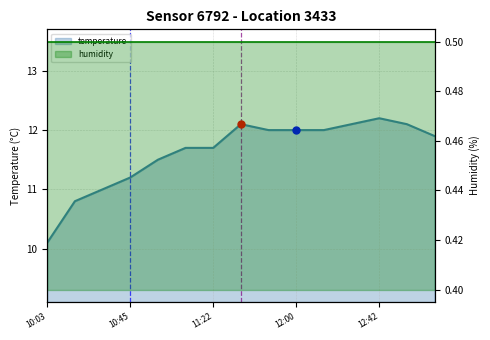

Between 12:42 and 12:14, which is larger?

12:42